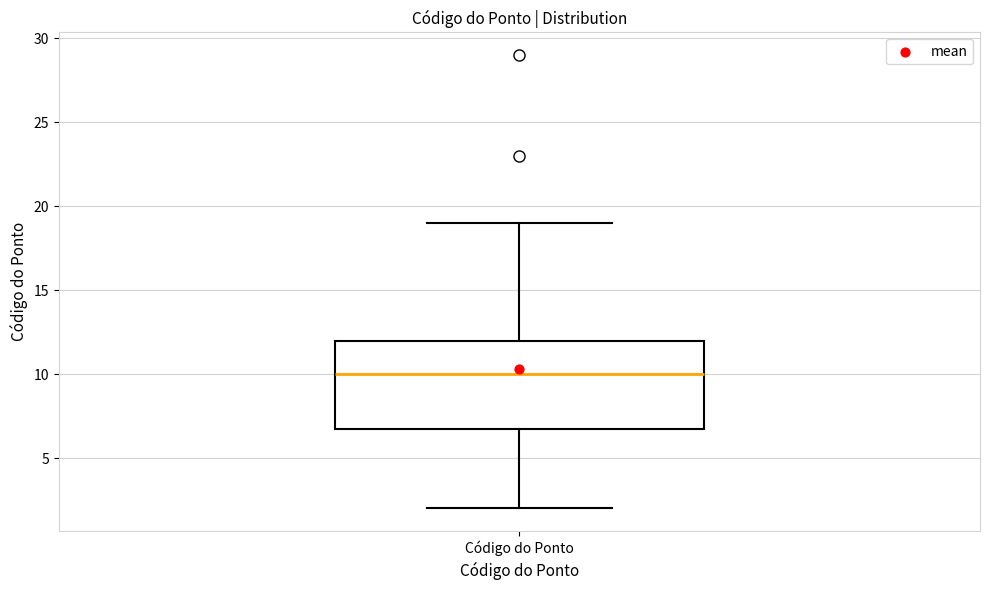

Read this box plot against the y-axis: the position of the median line, the range covered by the box, and the ends of both whiskers. The values are not printed on the chart, so give them approximately, as read against the axis.

median 10, box 7 to 12, whiskers 2 to 19